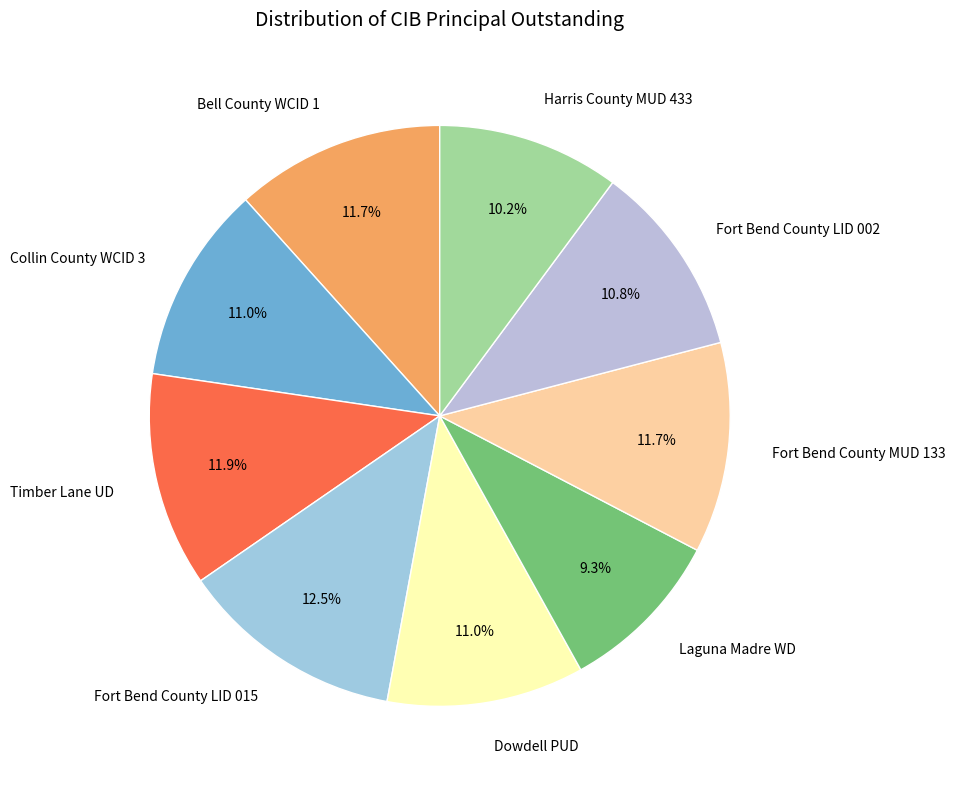

To the nearest percent, what is the average slice percentage?

11%